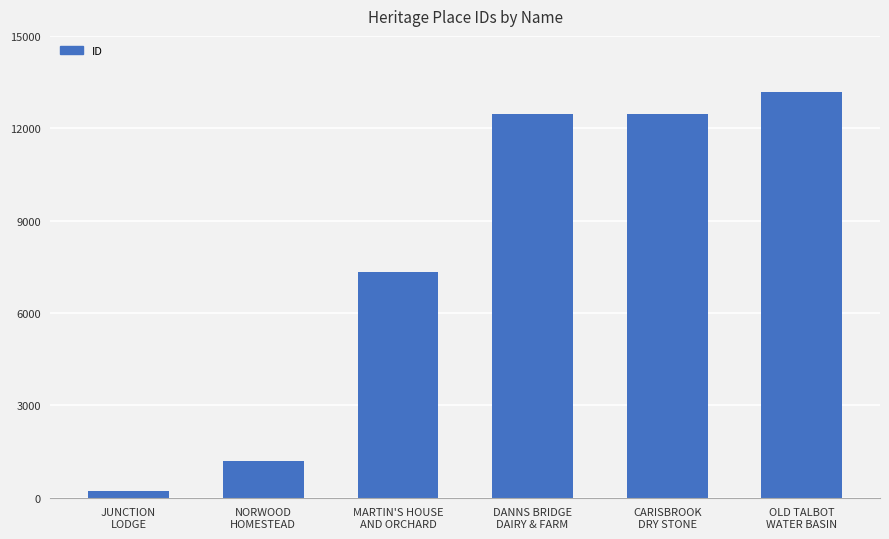

What is the greatest value displayed?

13181